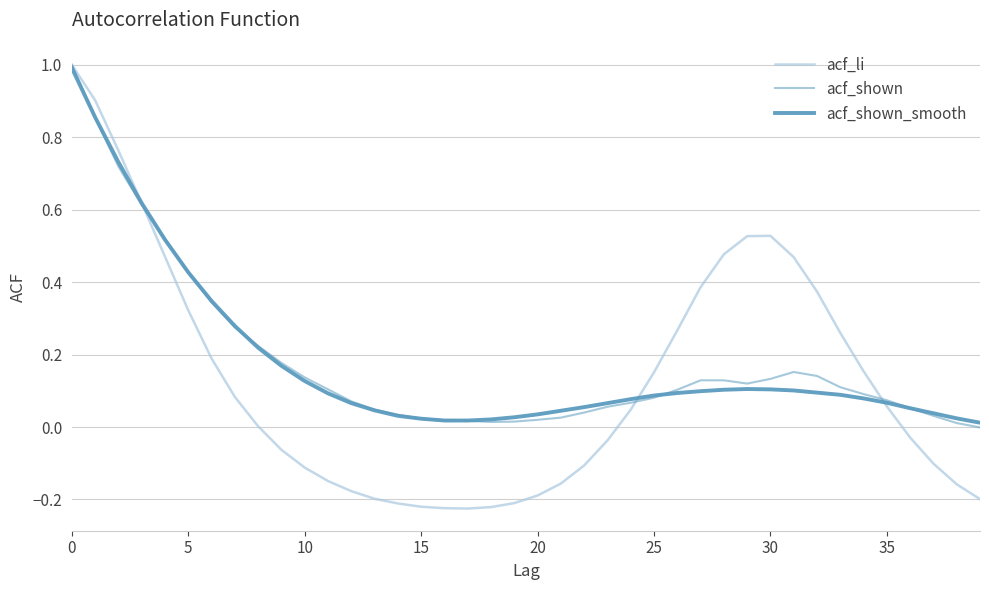

How many lines are shown in the chart?

3